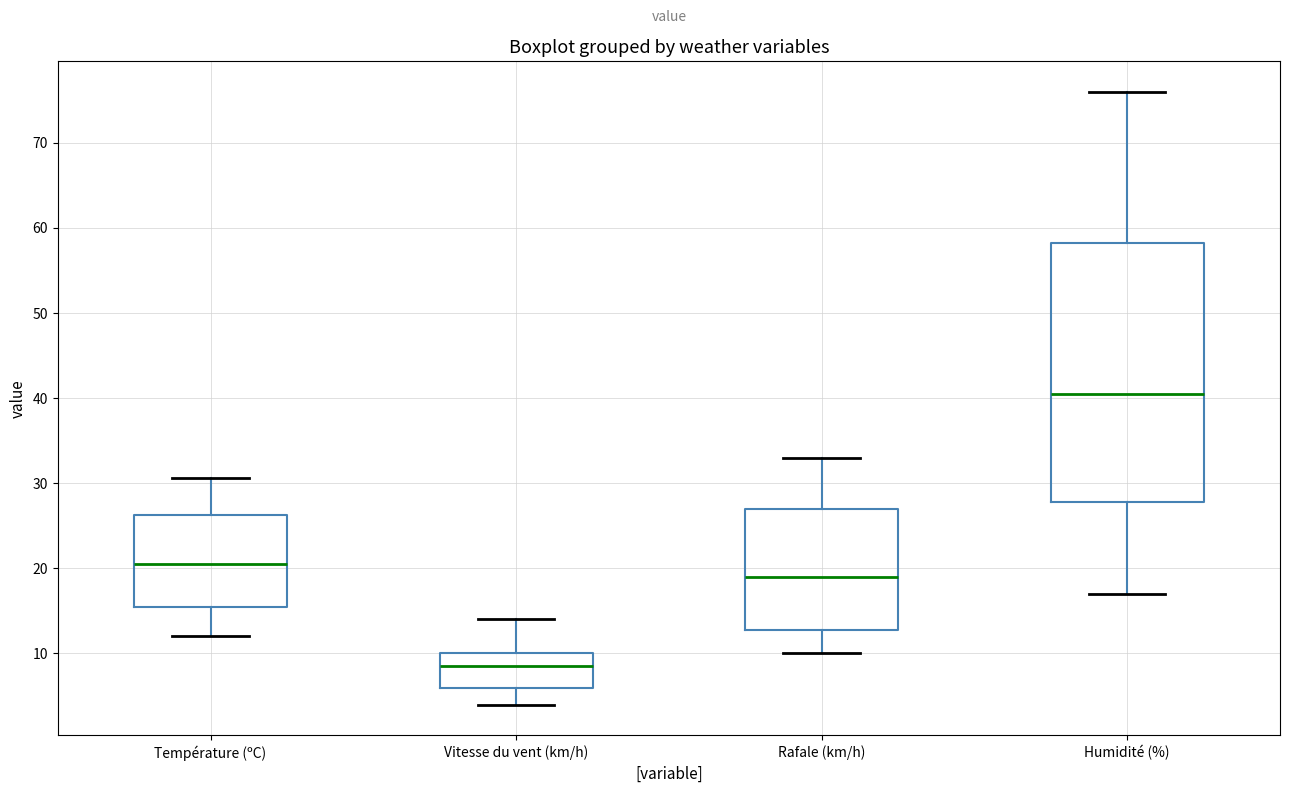

Reading left to right, read every box against the y-axis: the position of its median line, the range the box covers, and the ends of its whiskers. The values are not printed on the chart, so give them approximately, as read against the axis.

Température (ºC): median 21, box 16 to 26, whiskers 12 to 31
Vitesse du vent (km/h): median 9, box 6 to 10, whiskers 4 to 14
Rafale (km/h): median 19, box 13 to 27, whiskers 10 to 33
Humidité (%): median 41, box 28 to 58, whiskers 17 to 76